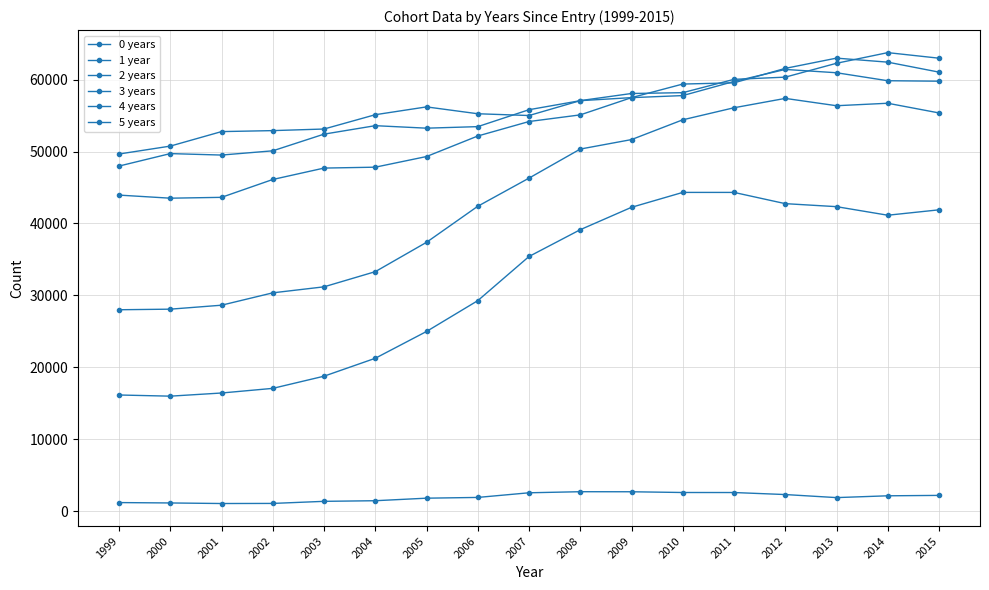

True or false: 2 years has more than 0 points higher than both neighbors.

True